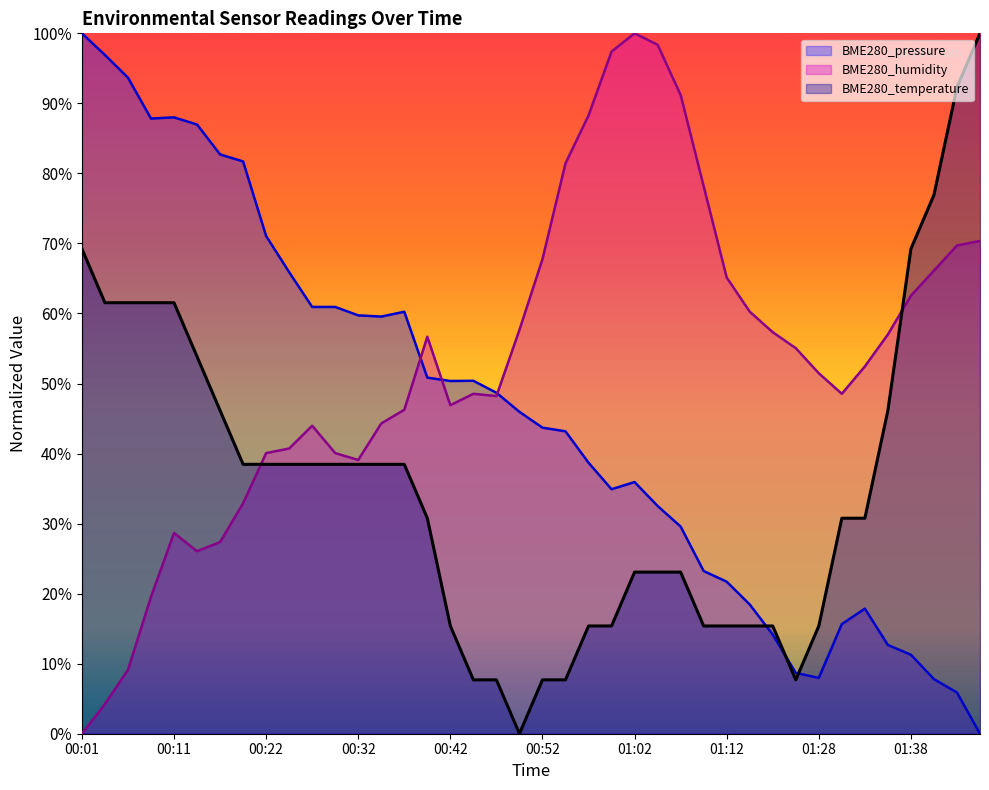

What is the difference between the maximum and minimum values in the BME280_humidity series?

100.0